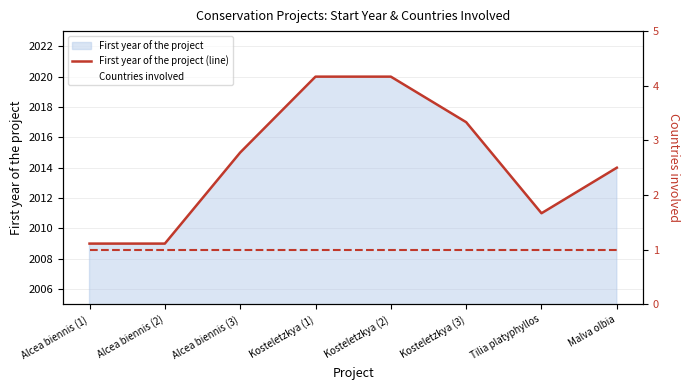

Which series has the largest range (max minus min)?

First year of the project (line)